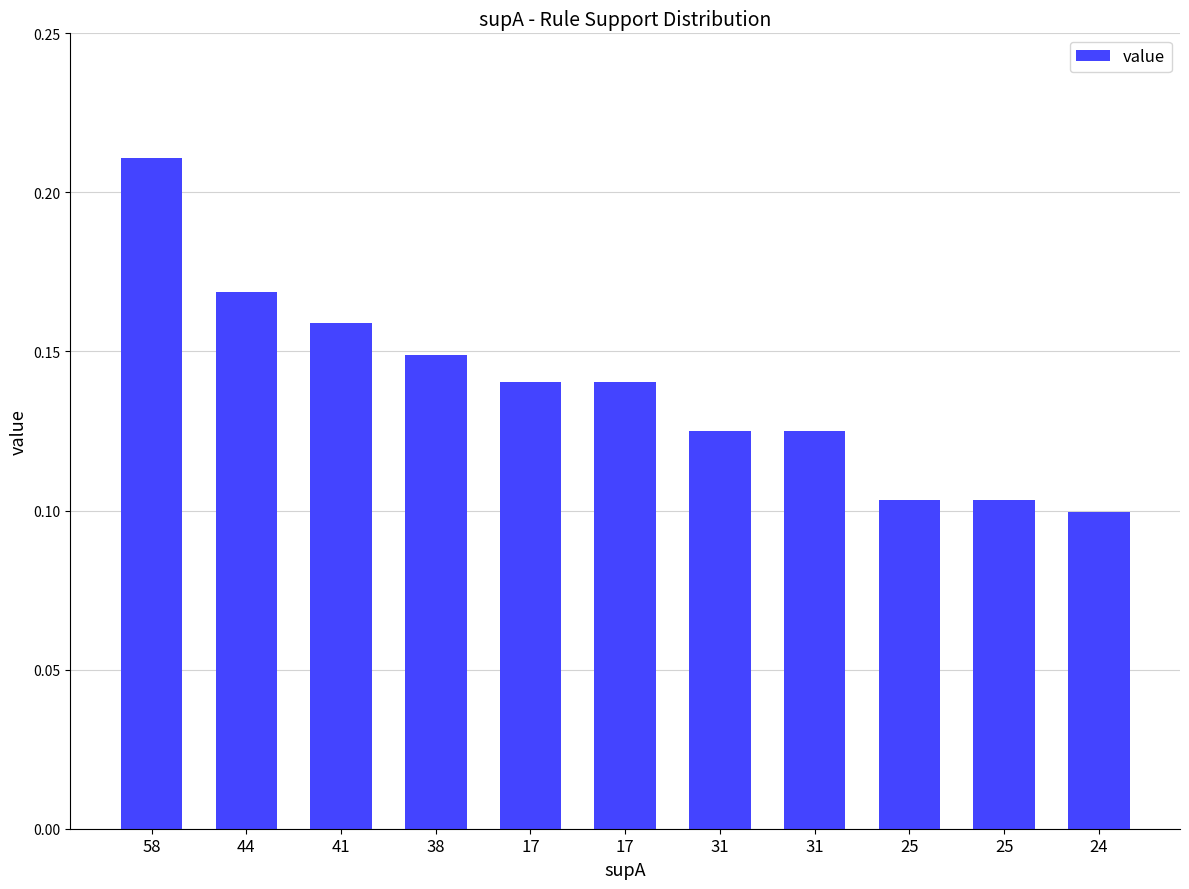

The chart shows a value of 0.1 at 31. True or false?

True